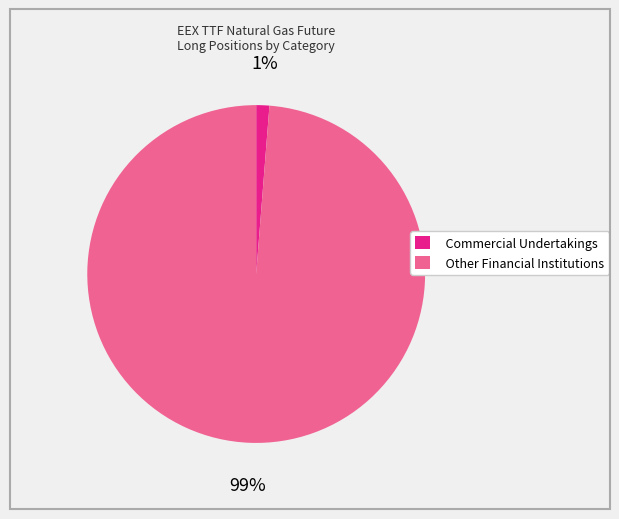

Combined, do Other Financial Institutions and Commercial Undertakings account for over 50%?

Yes